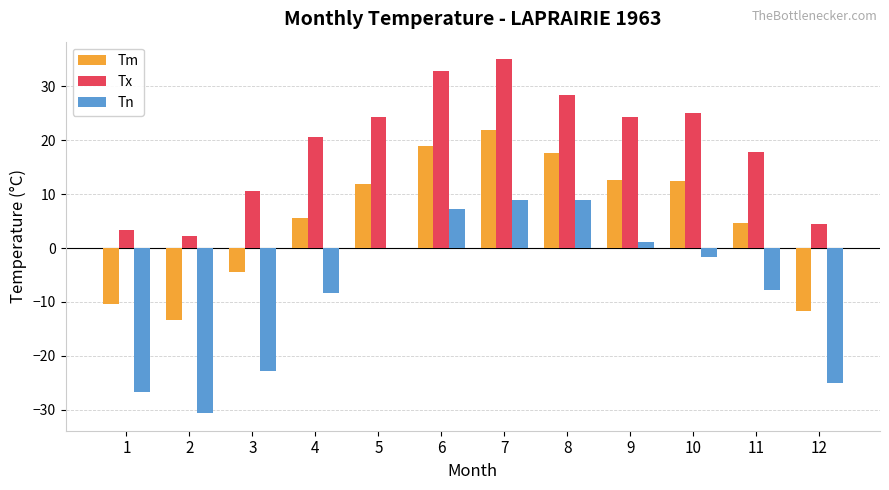

What is the sum of the Tn values at 4 and 1?

-35.0